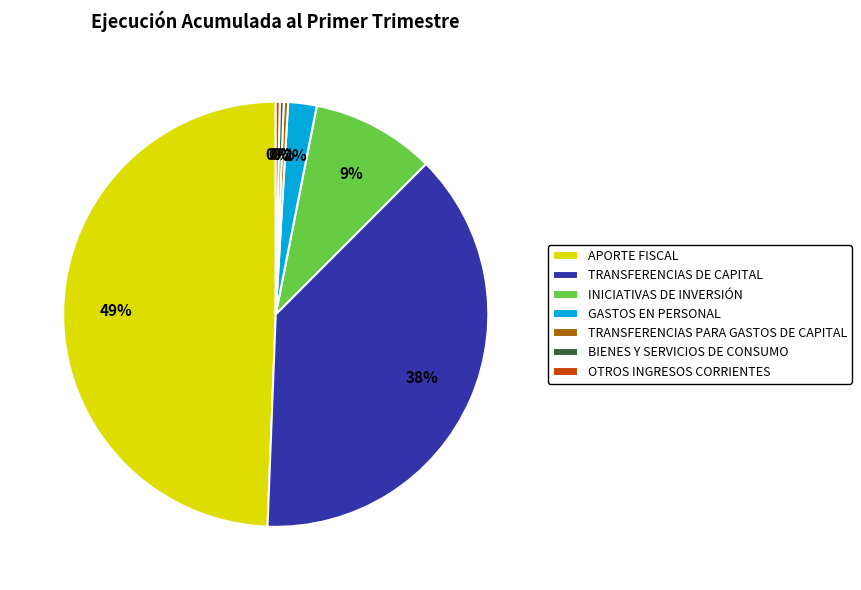

Which slice is the largest?

APORTE FISCAL